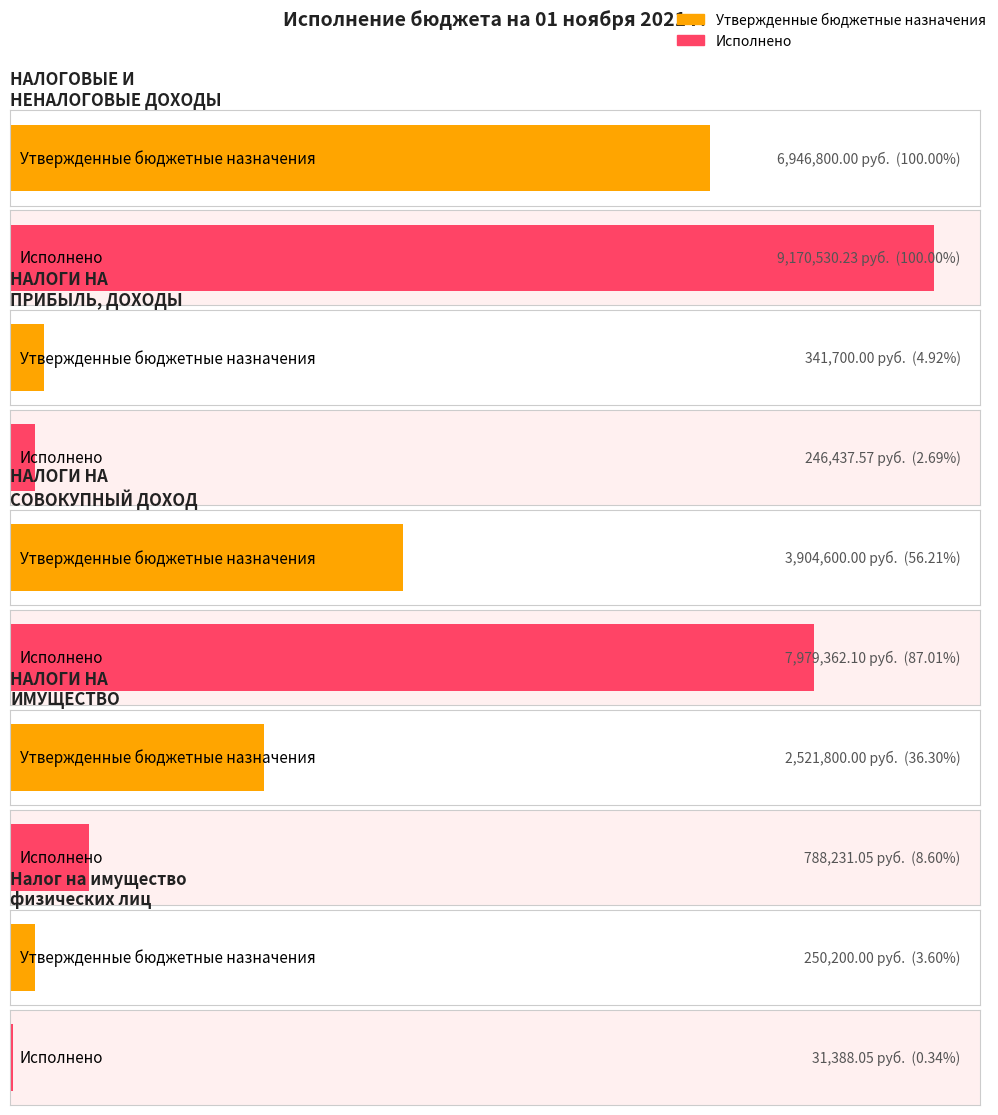

Rank the series by their average value, from highest to lowest.

Исполнено, Утвержденные бюджетные назначения